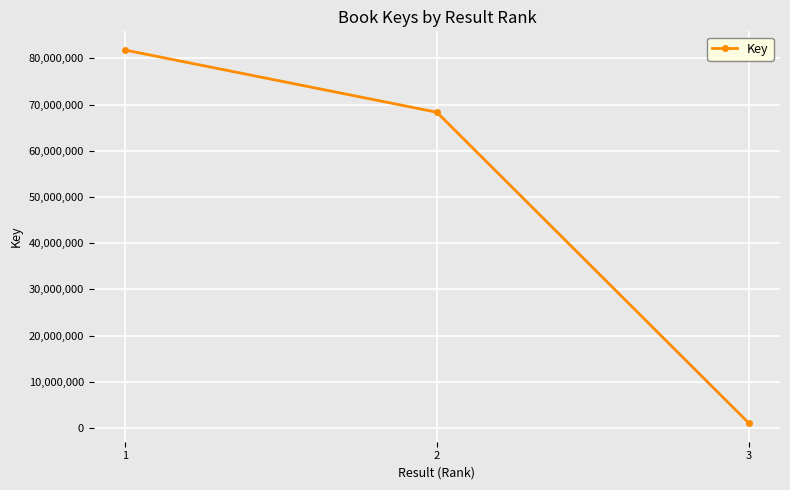

What is the difference between the maximum and minimum values?

80696681